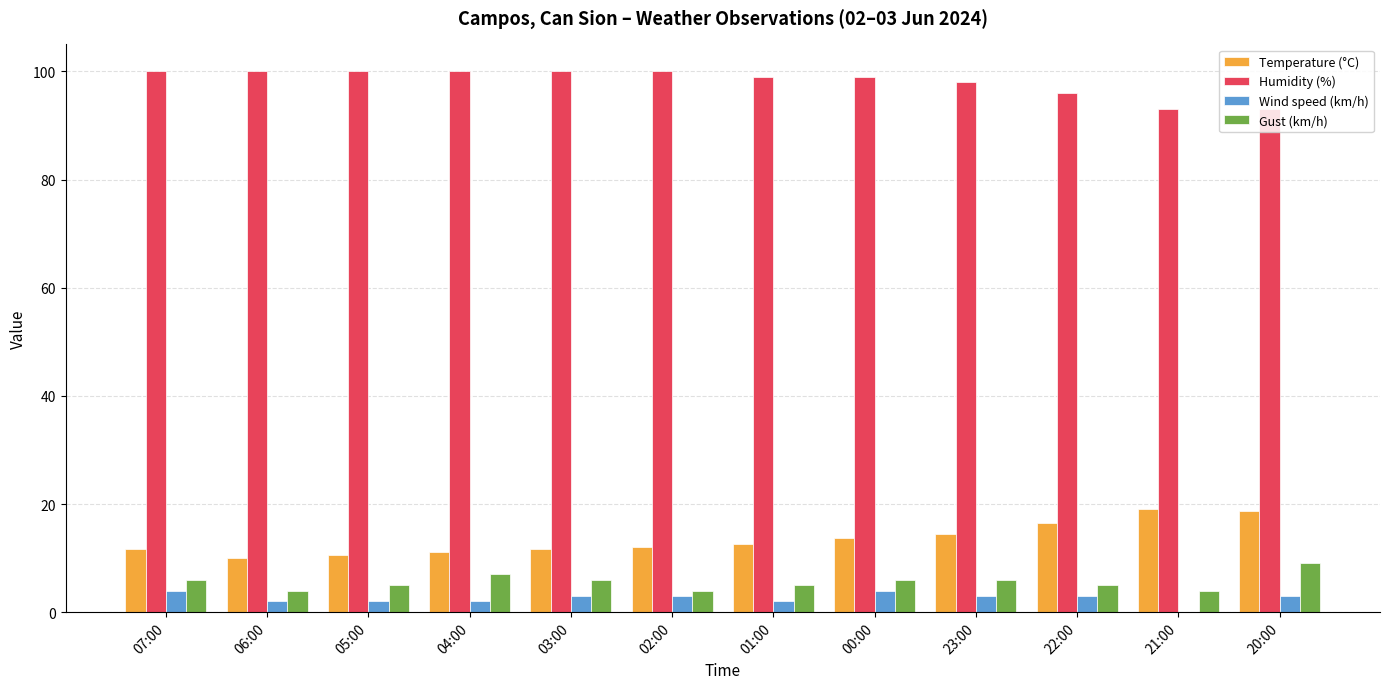

What is the total value across all series at 23:00?

121.5